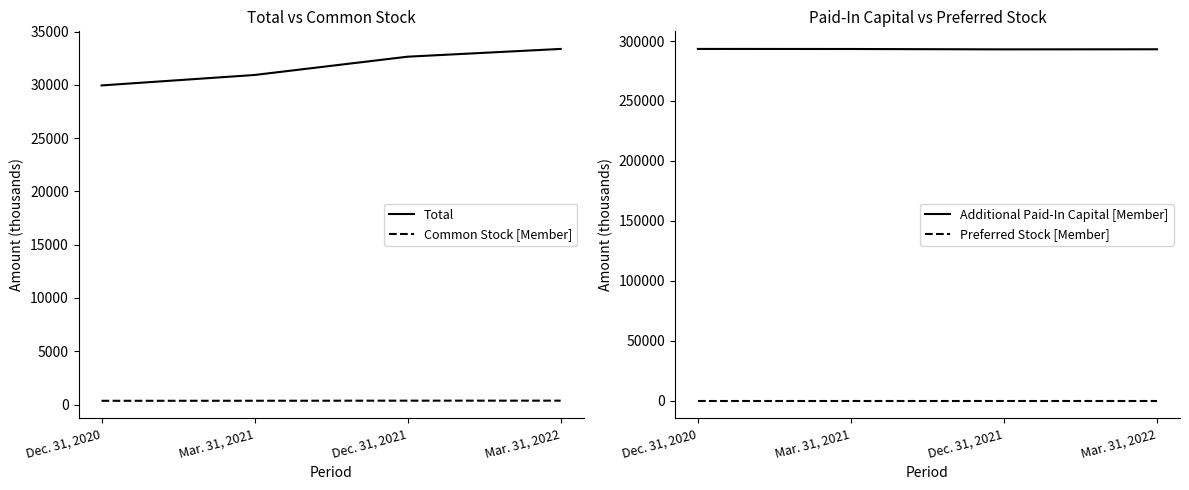

What are all the series names shown in the legend?

Total, Common Stock [Member], Additional Paid-In Capital [Member], Preferred Stock [Member]